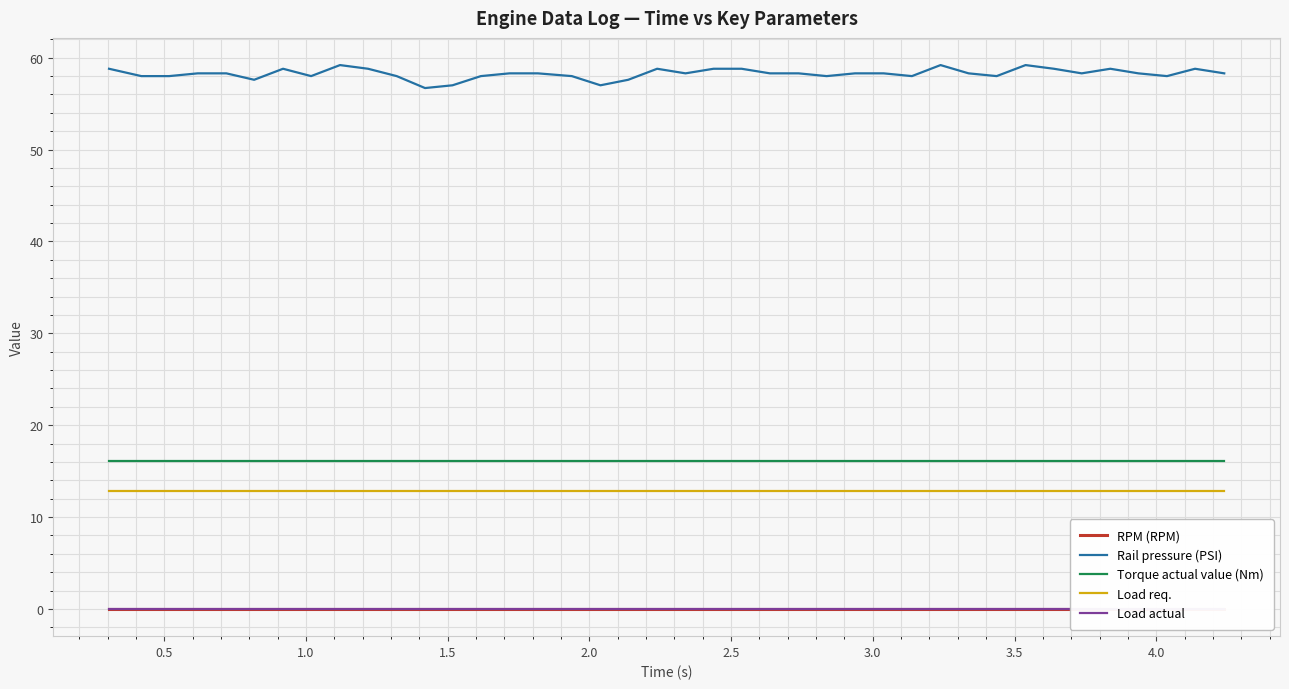

How many lines are shown in the chart?

5